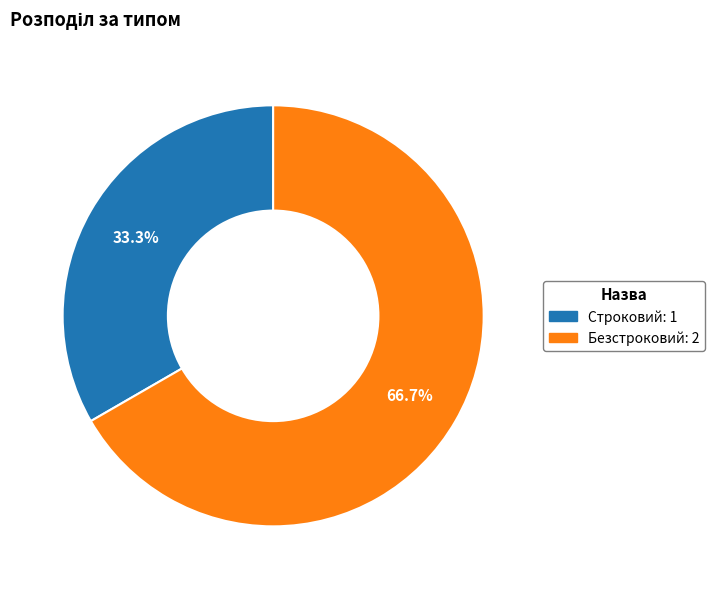

Is it true that Строковий is 44% of the pie?

False